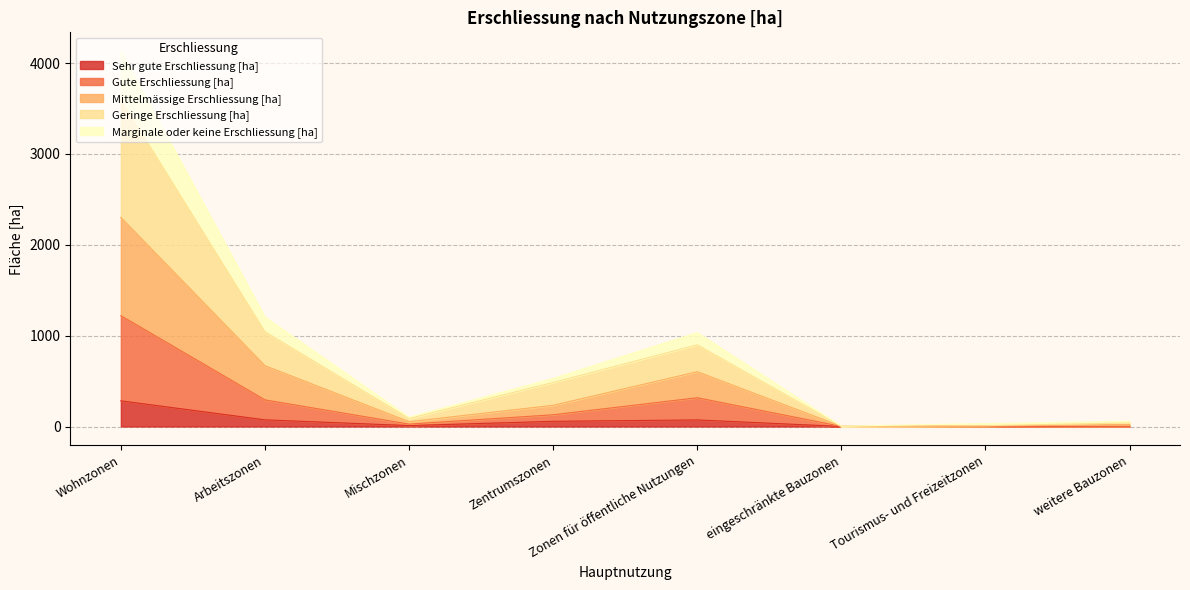

Reading left to right, what are all the values shown in this chart?

Sehr gute Erschliessung [ha]: Wohnzonen=282.7	Arbeitszonen=73.3	Mischzonen=10.1	Zentrumszonen=57.1	Zonen für öffentliche Nutzungen=72.2	eingeschränkte Bauzonen=0.6	Tourismus- und Freizeitzonen=3.2	weitere Bauzonen=0.0
Gute Erschliessung [ha]: Wohnzonen=1219.6	Arbeitszonen=292.8	Mischzonen=26.2	Zentrumszonen=129.1	Zonen für öffentliche Nutzungen=316.6	eingeschränkte Bauzonen=1.1	Tourismus- und Freizeitzonen=3.4	weitere Bauzonen=1.7
Mittelmässige Erschliessung [ha]: Wohnzonen=2300.8	Arbeitszonen=669.4	Mischzonen=53.1	Zentrumszonen=233.2	Zonen für öffentliche Nutzungen=602.9	eingeschränkte Bauzonen=1.5	Tourismus- und Freizeitzonen=5.2	weitere Bauzonen=22.9
Geringe Erschliessung [ha]: Wohnzonen=3597.4	Arbeitszonen=1043.3	Mischzonen=88.2	Zentrumszonen=484.6	Zonen für öffentliche Nutzungen=898.9	eingeschränkte Bauzonen=3.6	Tourismus- und Freizeitzonen=9.0	weitere Bauzonen=39.4
Marginale oder keine Erschliessung [ha]: Wohnzonen=4131.4	Arbeitszonen=1204.0	Mischzonen=101.9	Zentrumszonen=529.2	Zonen für öffentliche Nutzungen=1032.8	eingeschränkte Bauzonen=3.9	Tourismus- und Freizeitzonen=31.9	weitere Bauzonen=58.4